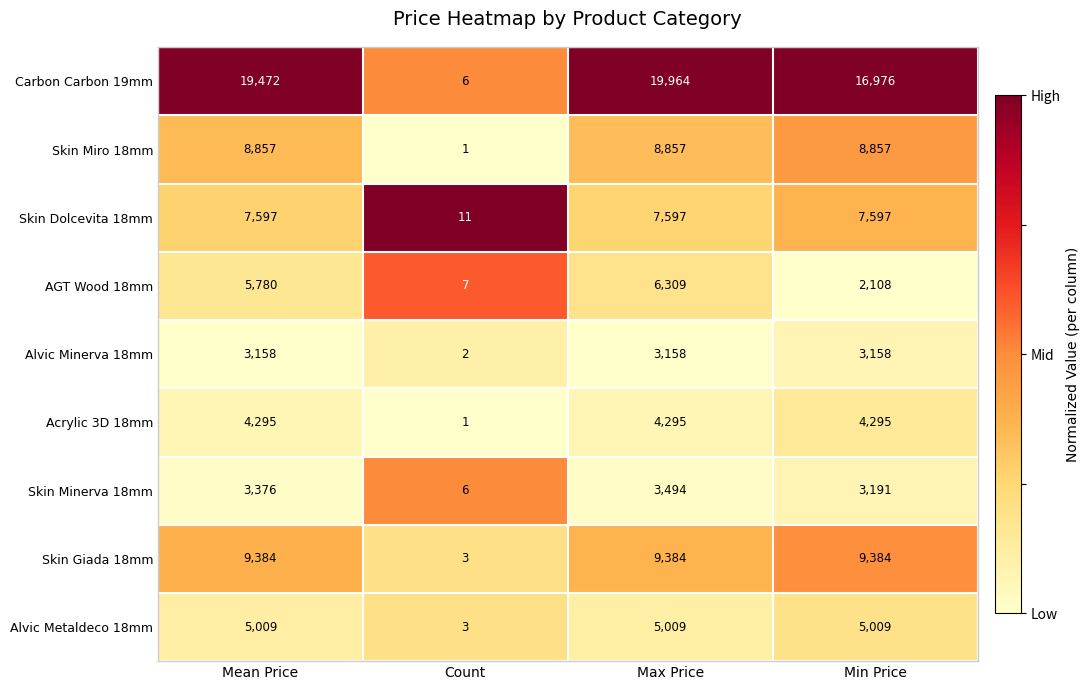

List the series in order of their peak value, lowest first.

Alvic Minerva 18mm, Skin Minerva 18mm, Acrylic 3D 18mm, Alvic Metaldeco 18mm, AGT Wood 18mm, Skin Dolcevita 18mm, Skin Miro 18mm, Skin Giada 18mm, Carbon Carbon 19mm